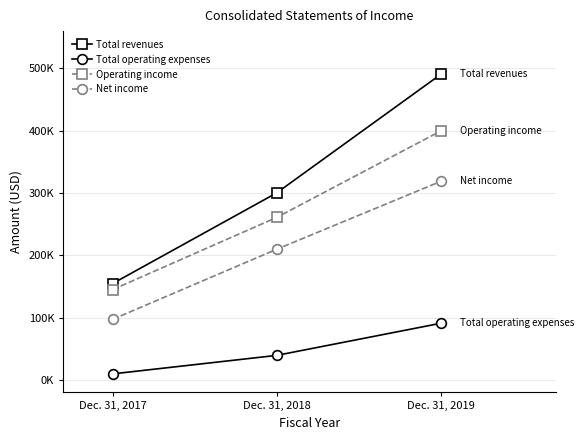

What is the difference between the Total operating expenses values at Dec. 31, 2018 and Dec. 31, 2017?

29699